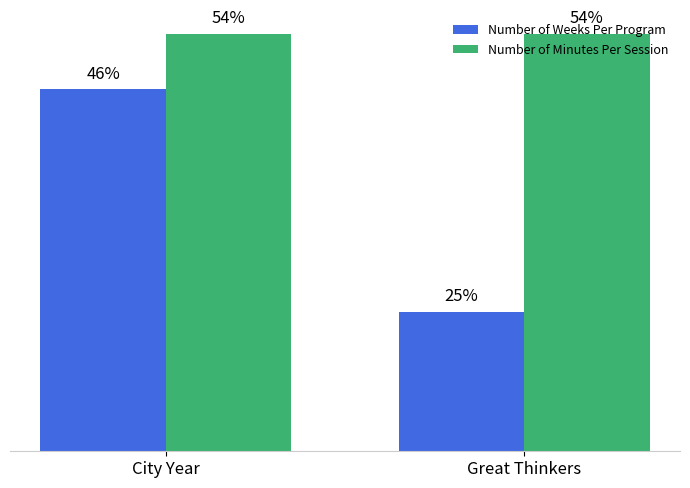

Which label corresponds to the largest value in the chart?

City Year